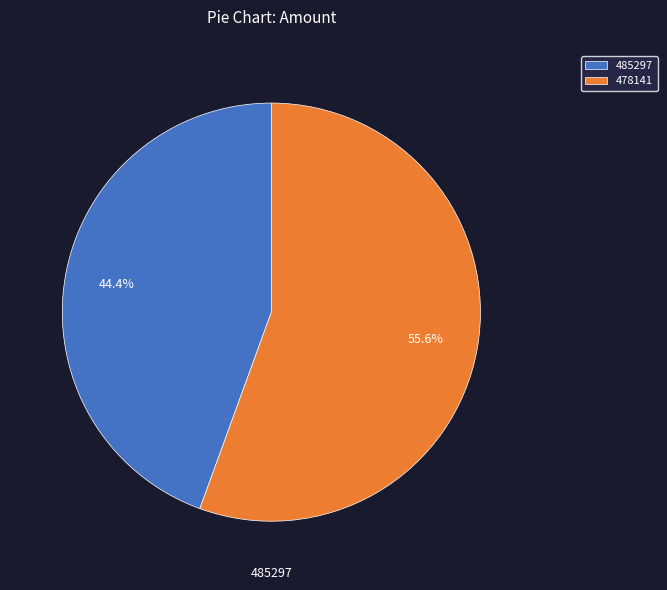

Do 485297 and 478141 together represent more than half of the pie?

Yes